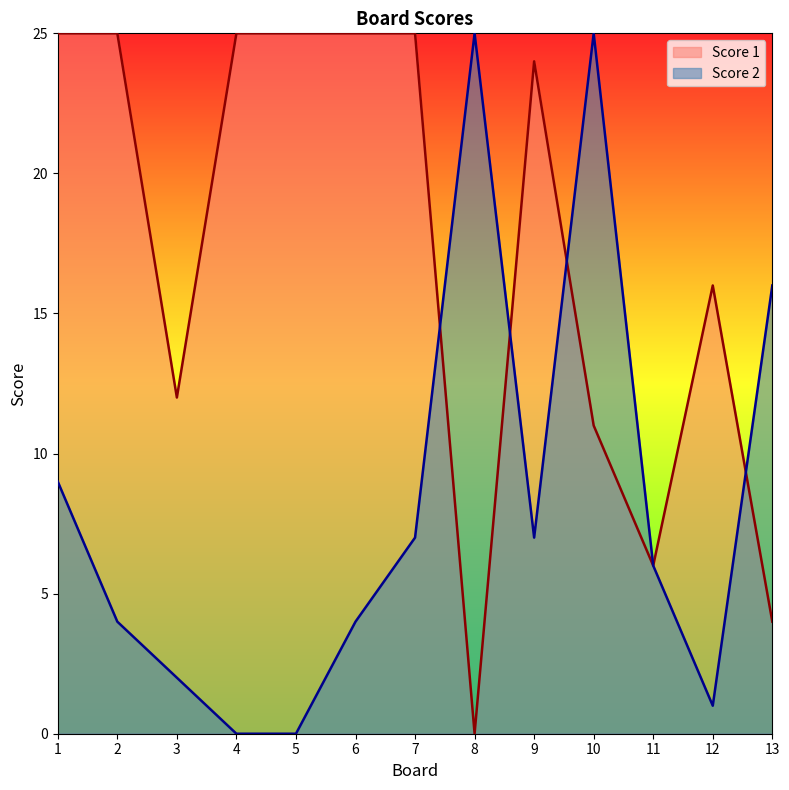

Is it true that Score 2 equals 2 at 3?

True